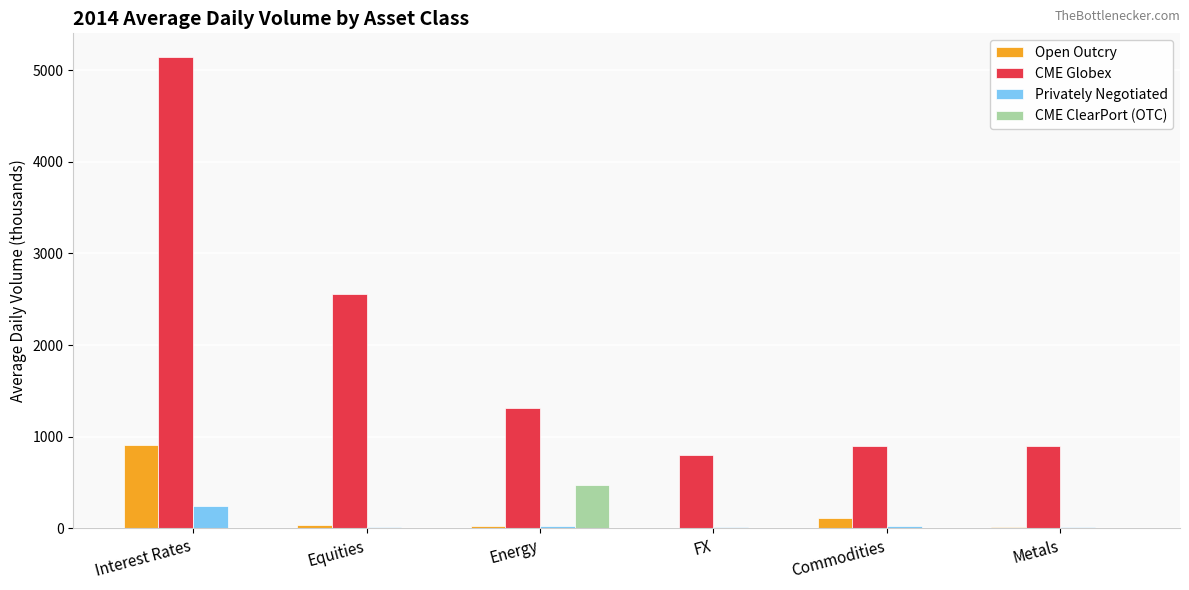

At which label does Open Outcry reach its peak?

Interest Rates